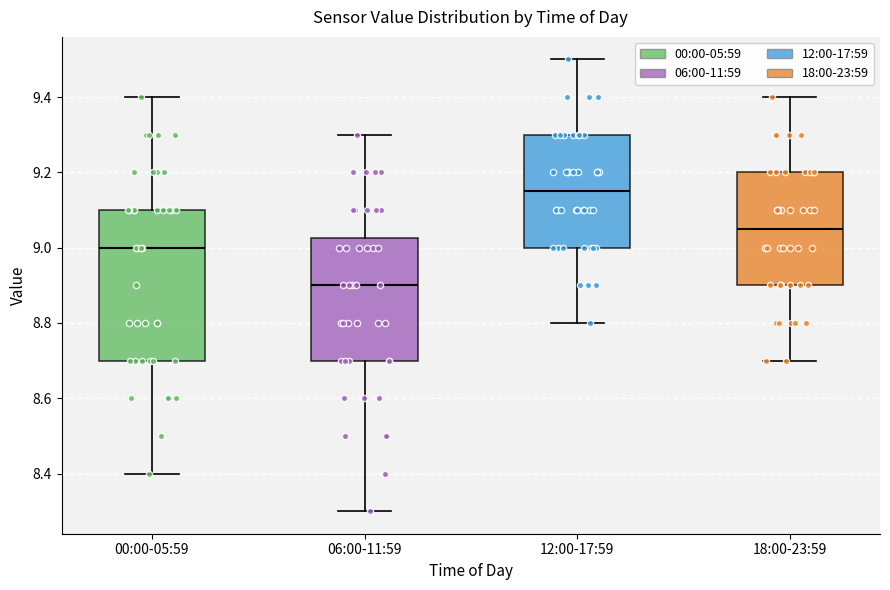

Reading left to right, transcribe this box plot: for each box, give where its median line is, the range the box spans, and where its two whiskers end, as read against the y-axis. The values are not printed on the chart, so give them approximately, as read against the axis.

00:00-05:59: median 9.00, box 8.70 to 9.10, whiskers 8.40 to 9.40
06:00-11:59: median 8.90, box 8.70 to 9.02, whiskers 8.30 to 9.30
12:00-17:59: median 9.16, box 9.00 to 9.30, whiskers 8.80 to 9.50
18:00-23:59: median 9.06, box 8.90 to 9.20, whiskers 8.70 to 9.40